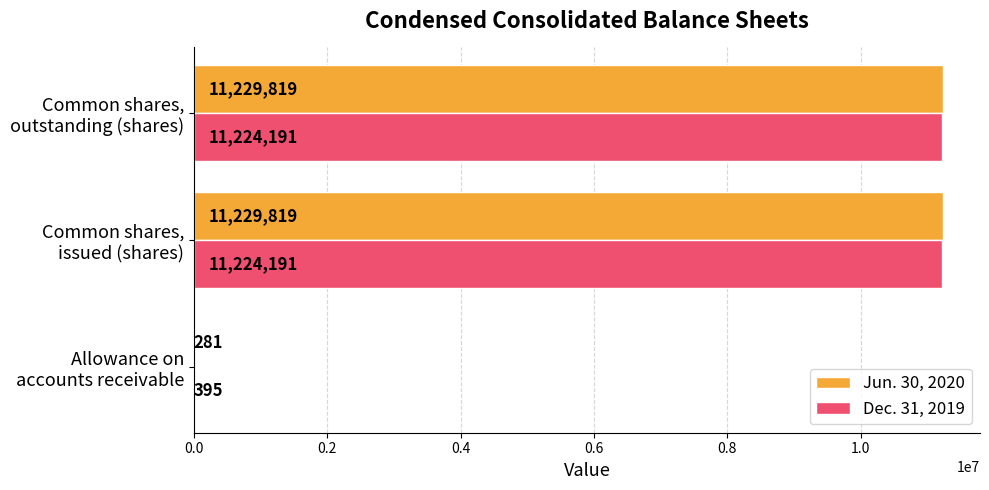

What is the sum of all Dec. 31, 2019 values?

22448777